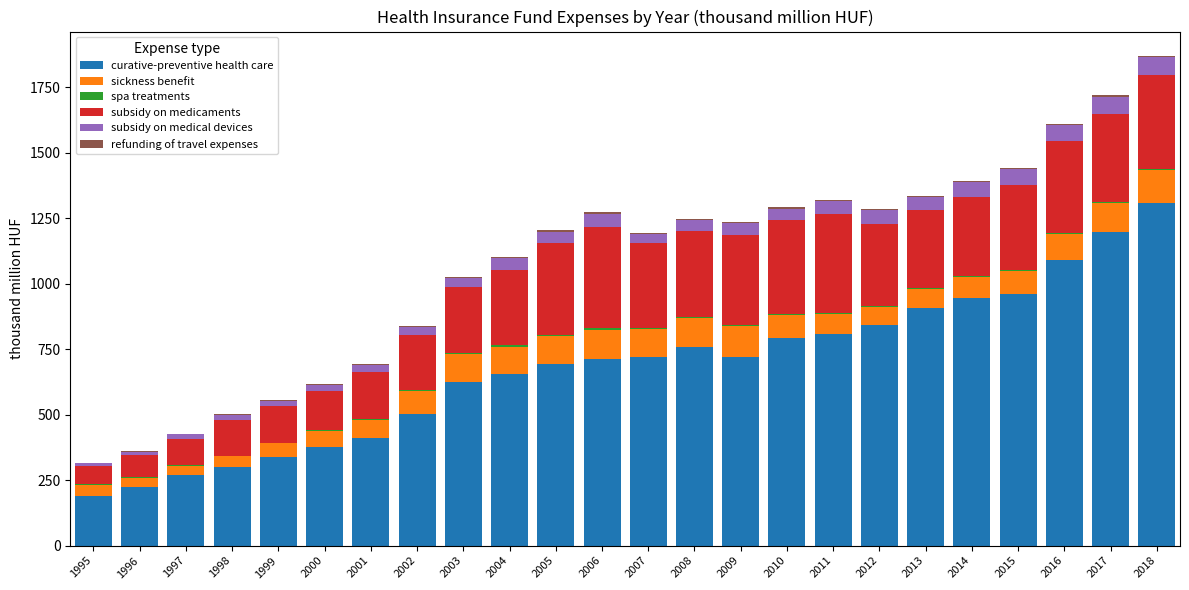

Are the bars horizontal?

No